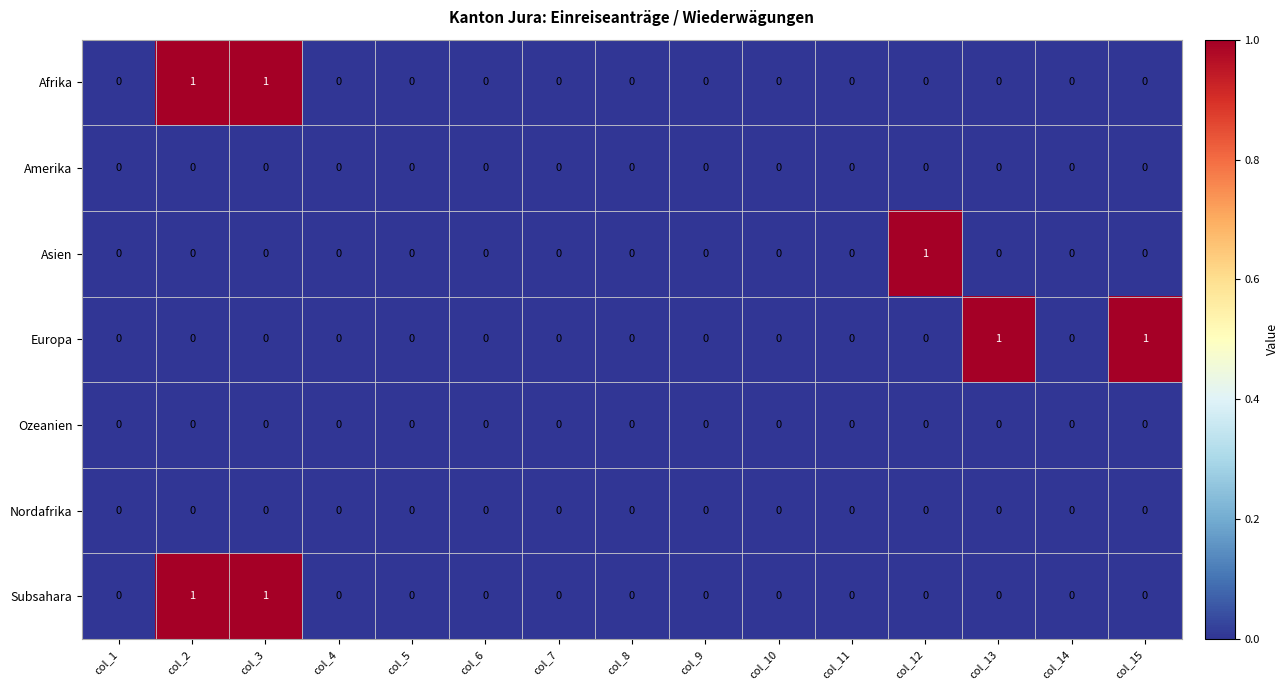

Count the Afrika values in the range 0 to 1.

15